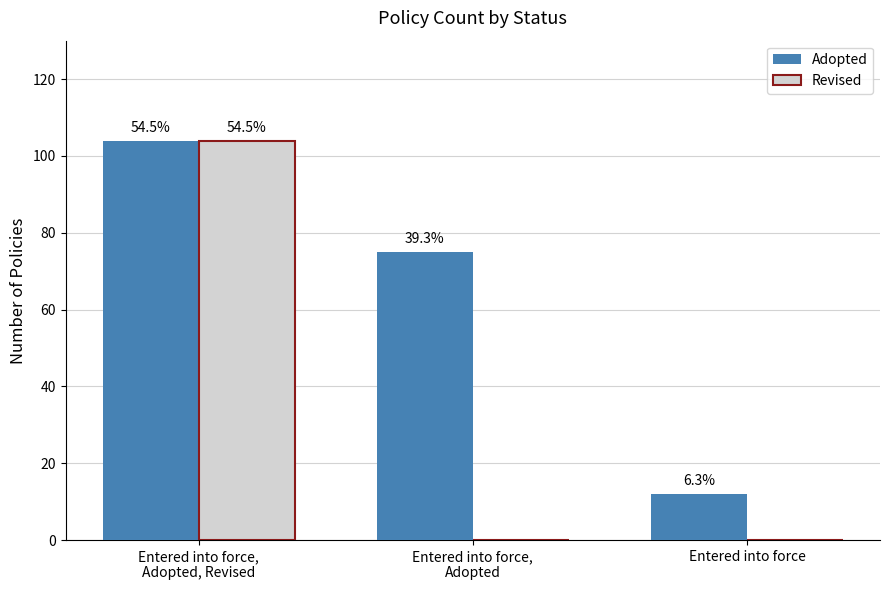

Rank the series by their average value, from highest to lowest.

Adopted, Revised